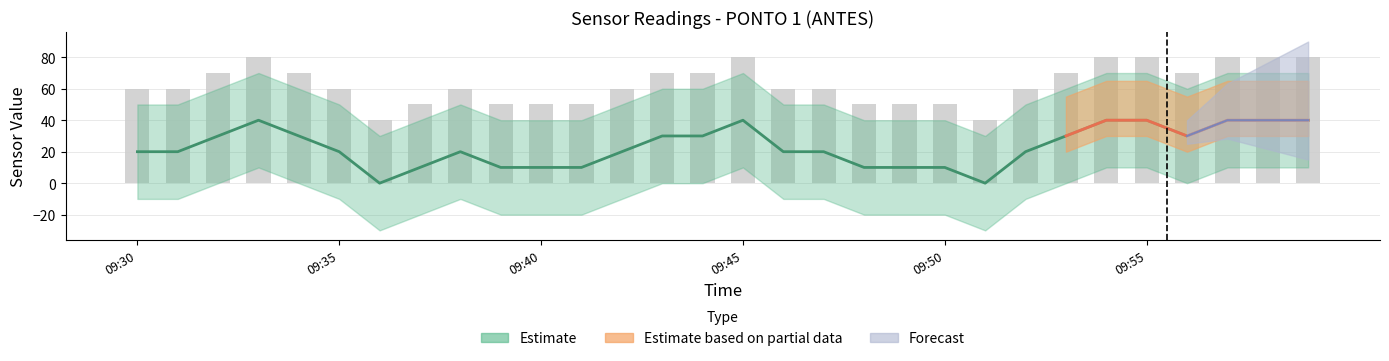

What is the ratio of the value at 09:40 to the value at 09:30?

0.5